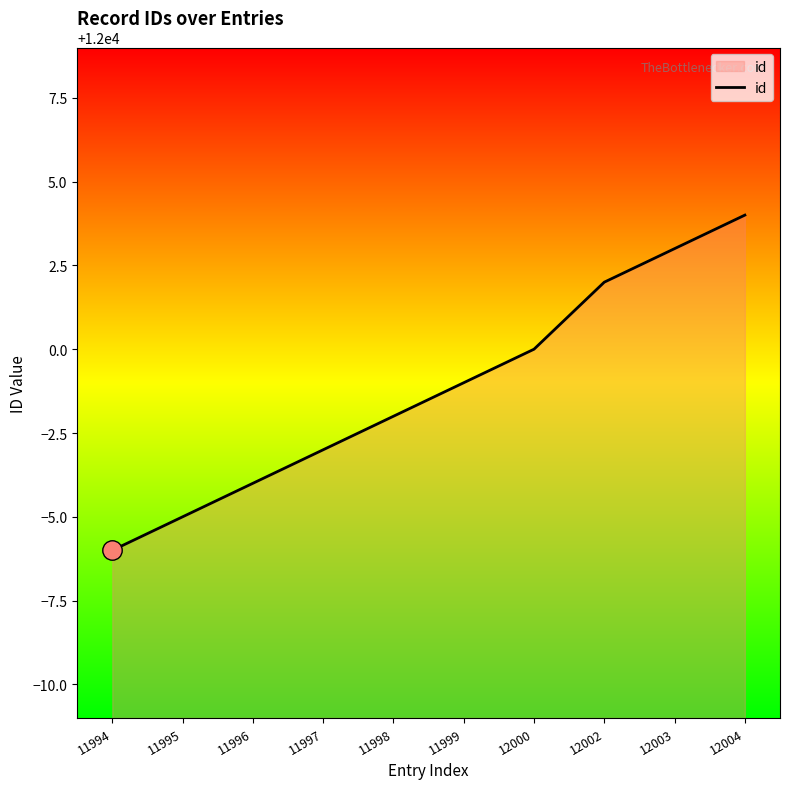

The chart shows a value of 12002 at 12002. True or false?

True